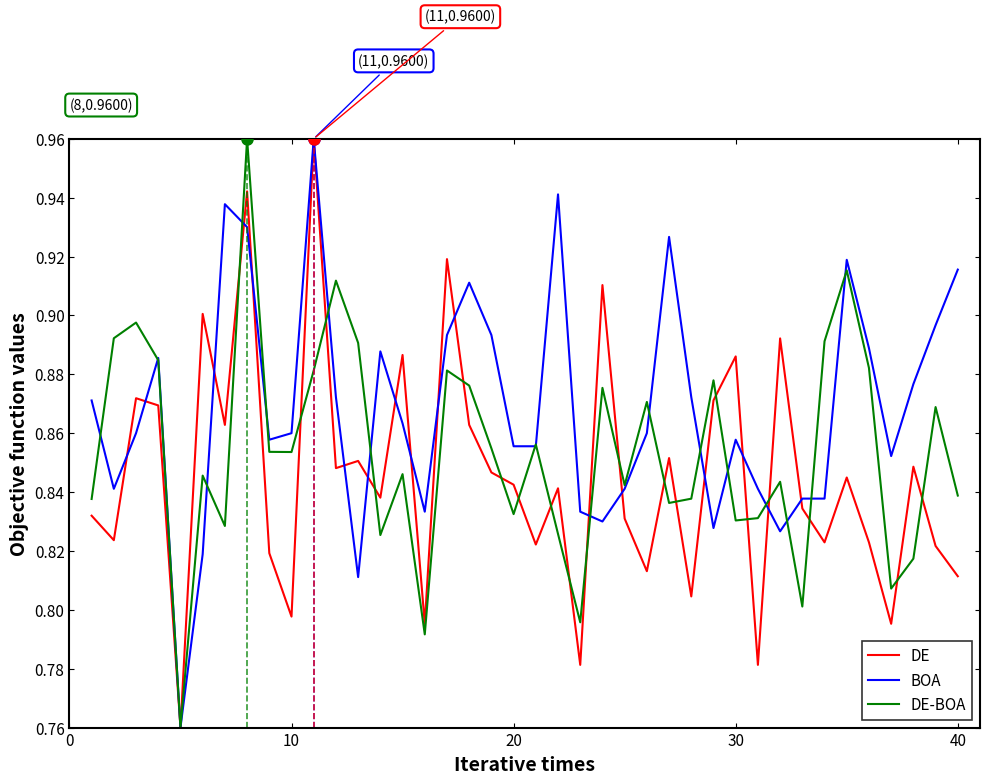

Which series has the largest total across all categories?

BOA